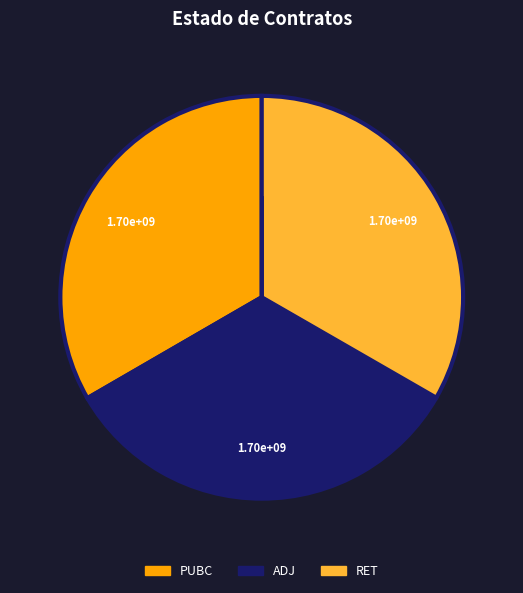

True or false: ADJ accounts for 33% of the total.

True